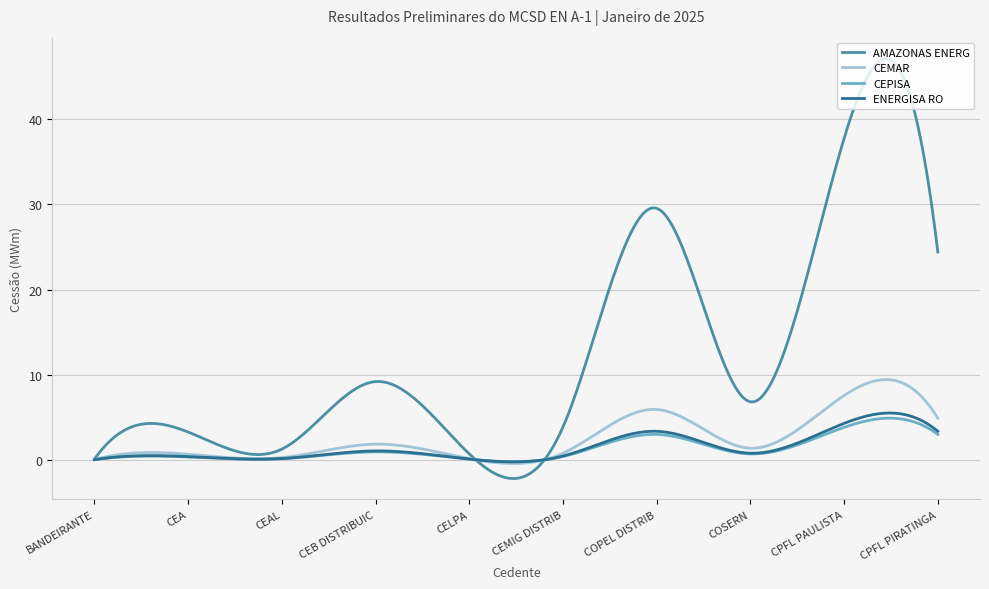

What is the highest value of the AMAZONAS ENERG series?

47.1